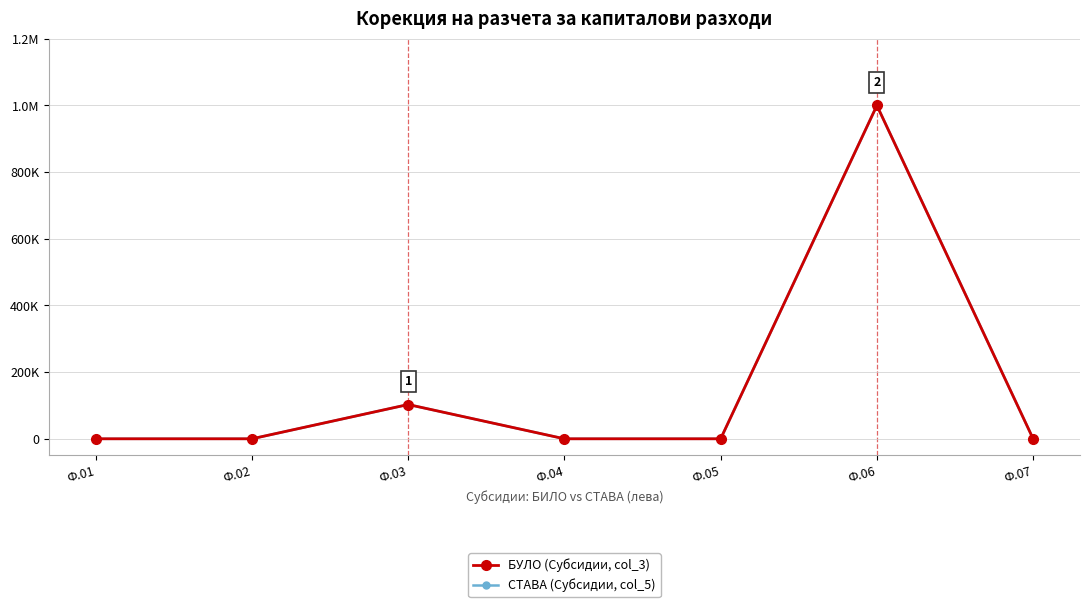

True or false: БУЛО (Субсидии, col_3) has more than 2 interior local peaks.

False